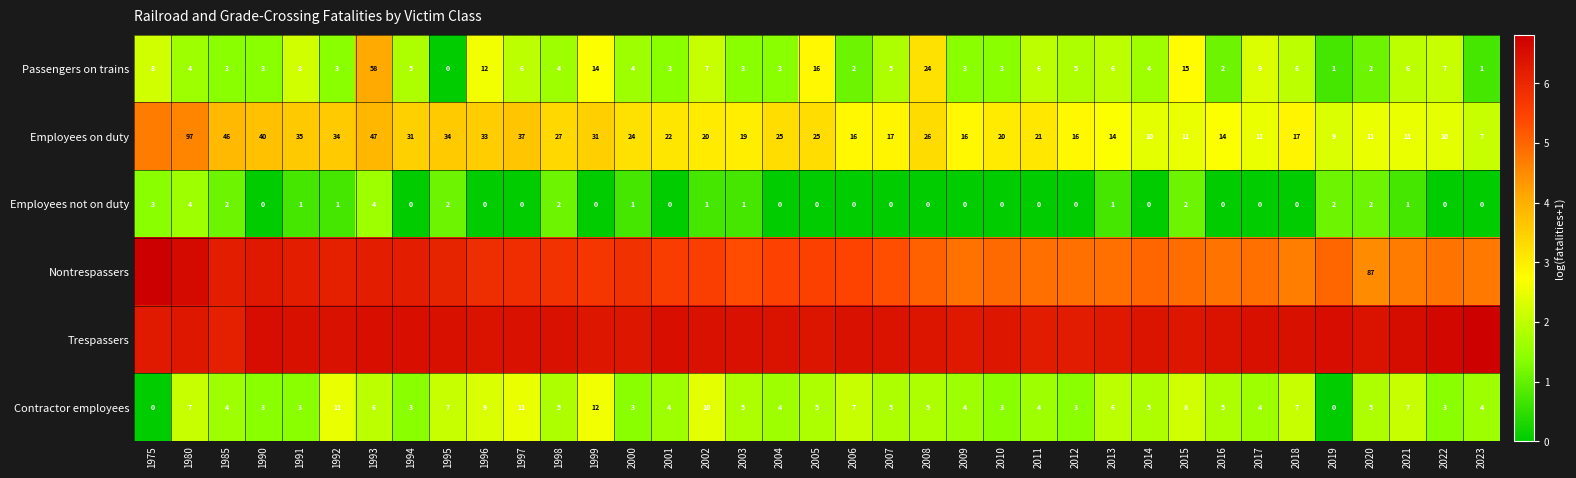

At which category does the chart reach its minimum across all series?

1995